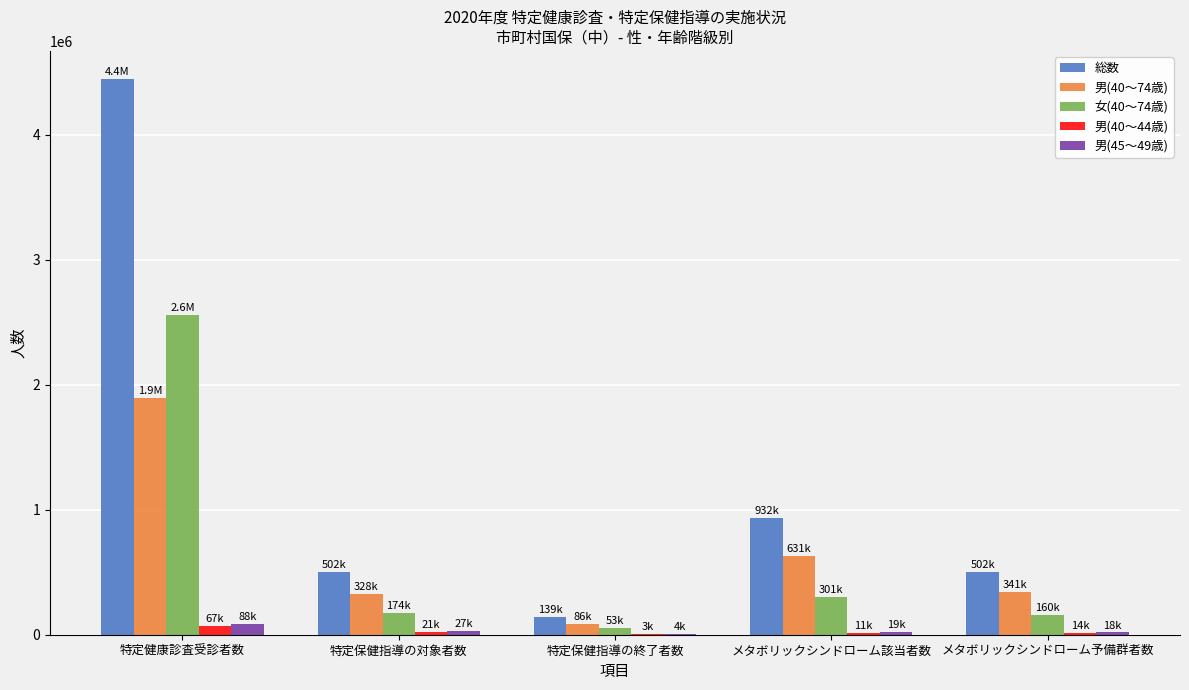

Count the number of data series in this chart.

5